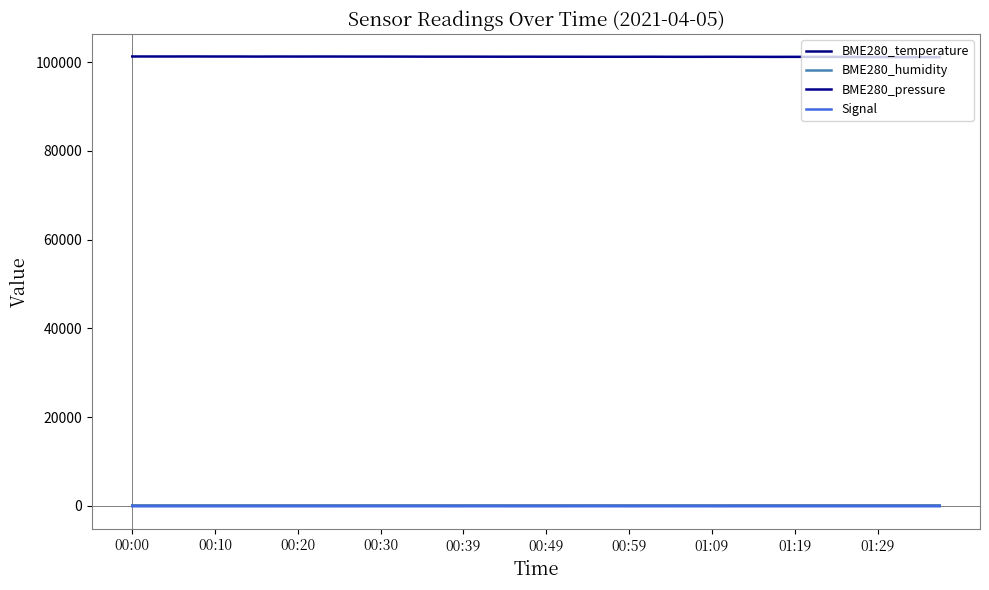

At how many categories does at least one series exceed 71254?

40